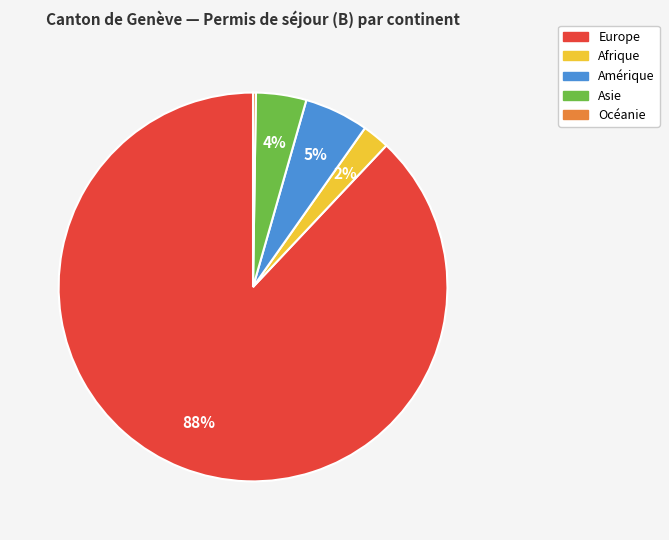

Is it true that Amérique is 14% of the pie?

False